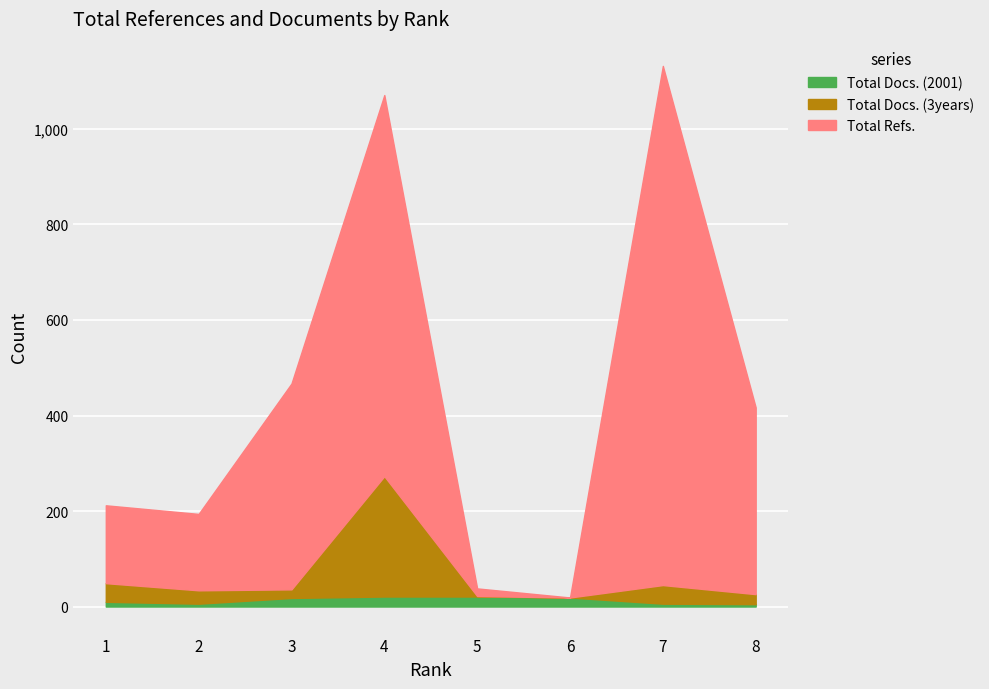

What are all the series names shown in the legend?

Total Docs. (2001), Total Docs. (3years), Total Refs.